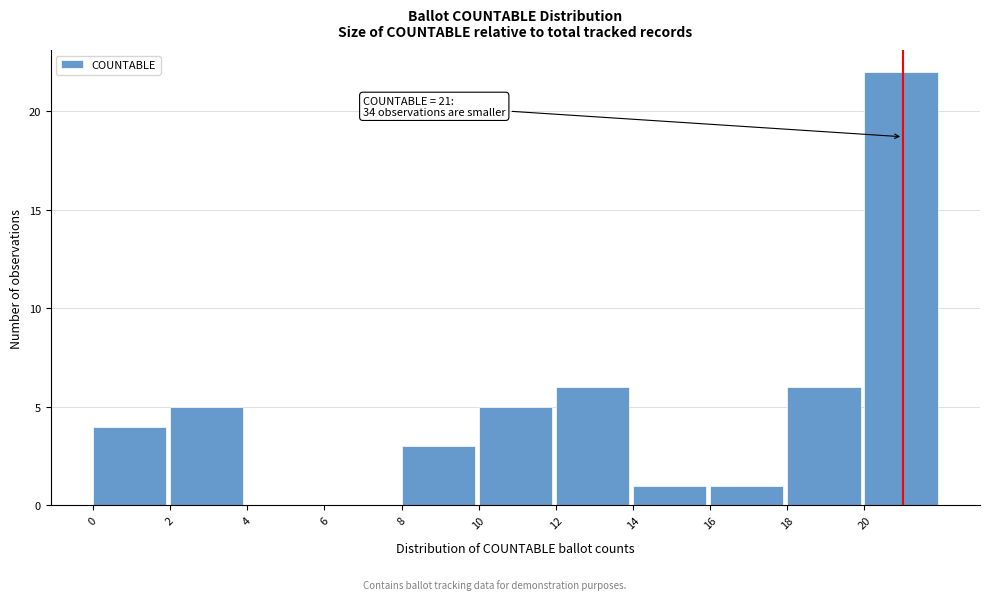

Over which range of the x-axis is the bar tallest?

20 to 22